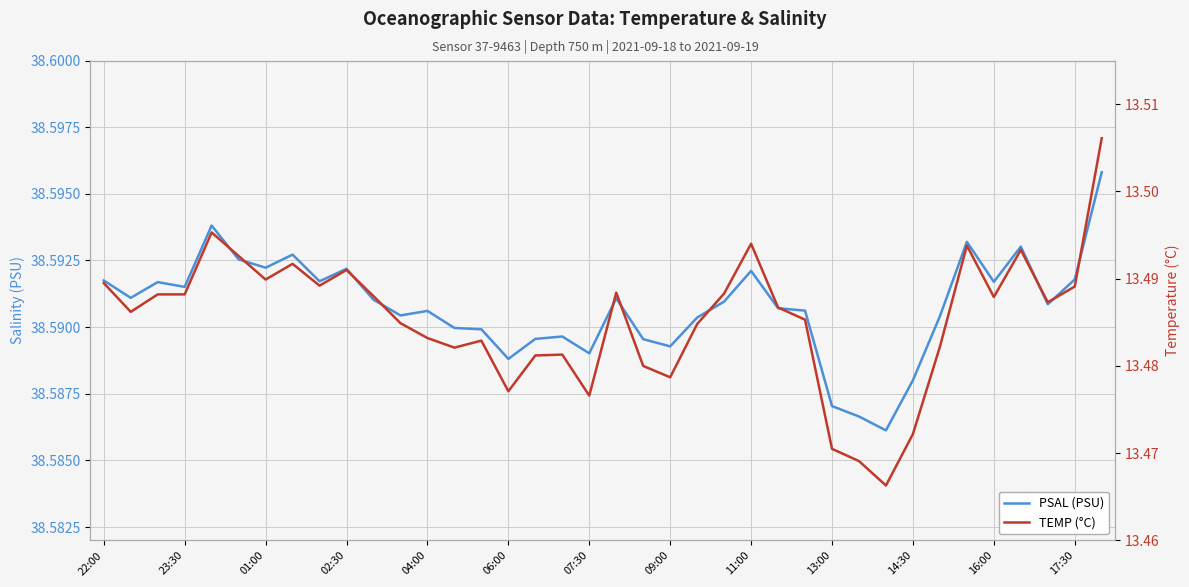

What are all the series names shown in the legend?

PSAL (PSU), TEMP (°C)